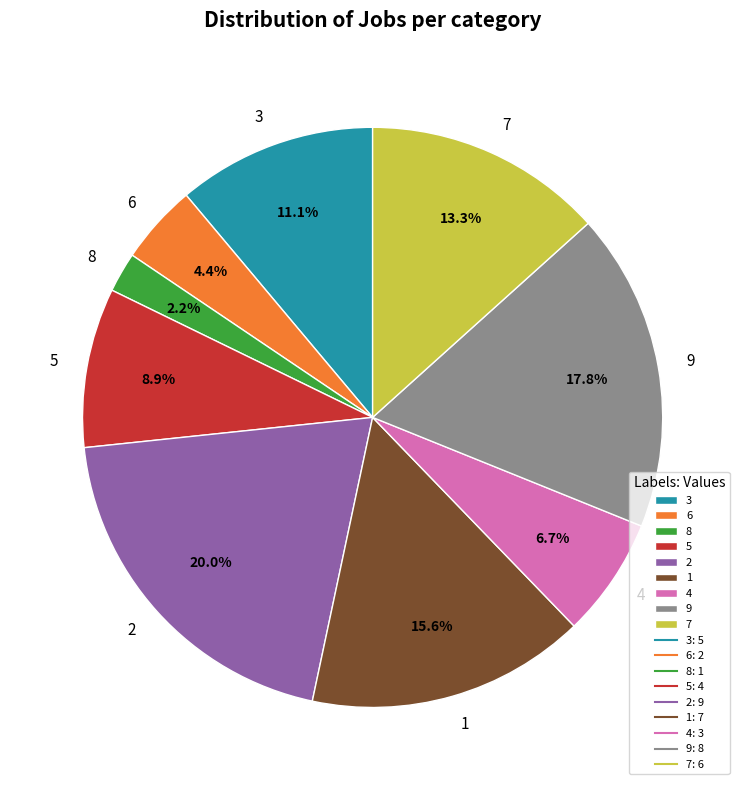

How many slices are in this pie chart?

9